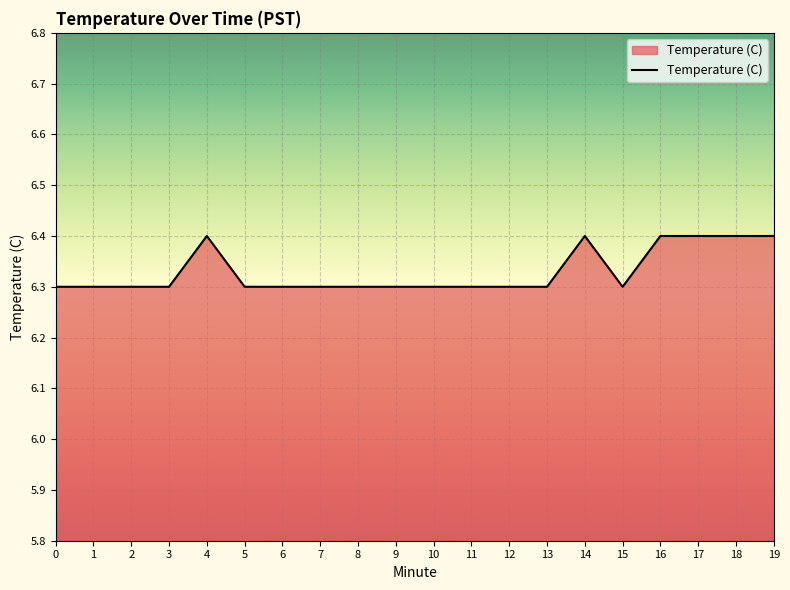

Reading right to left, extract all data points from this chart.

19=6.4	18=6.4	17=6.4	16=6.4	15=6.3	14=6.4	13=6.3	12=6.3	11=6.3	10=6.3	9=6.3	8=6.3	7=6.3	6=6.3	5=6.3	4=6.4	3=6.3	2=6.3	1=6.3	0=6.3